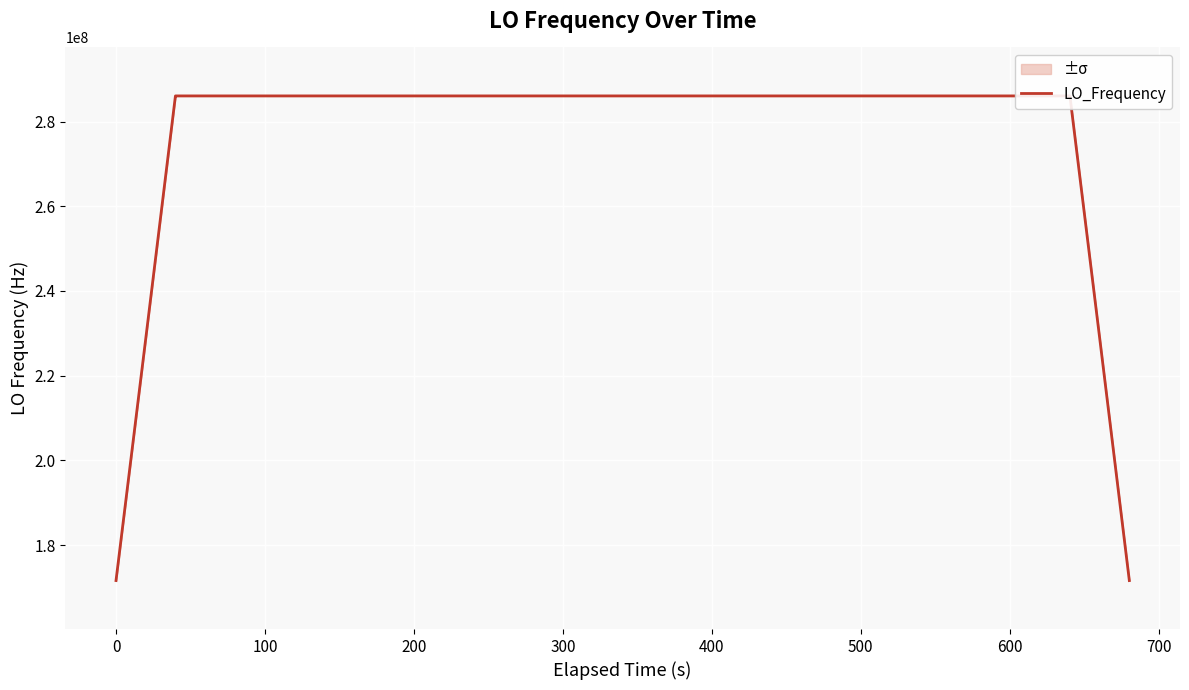

Where is the first local maximum?

100